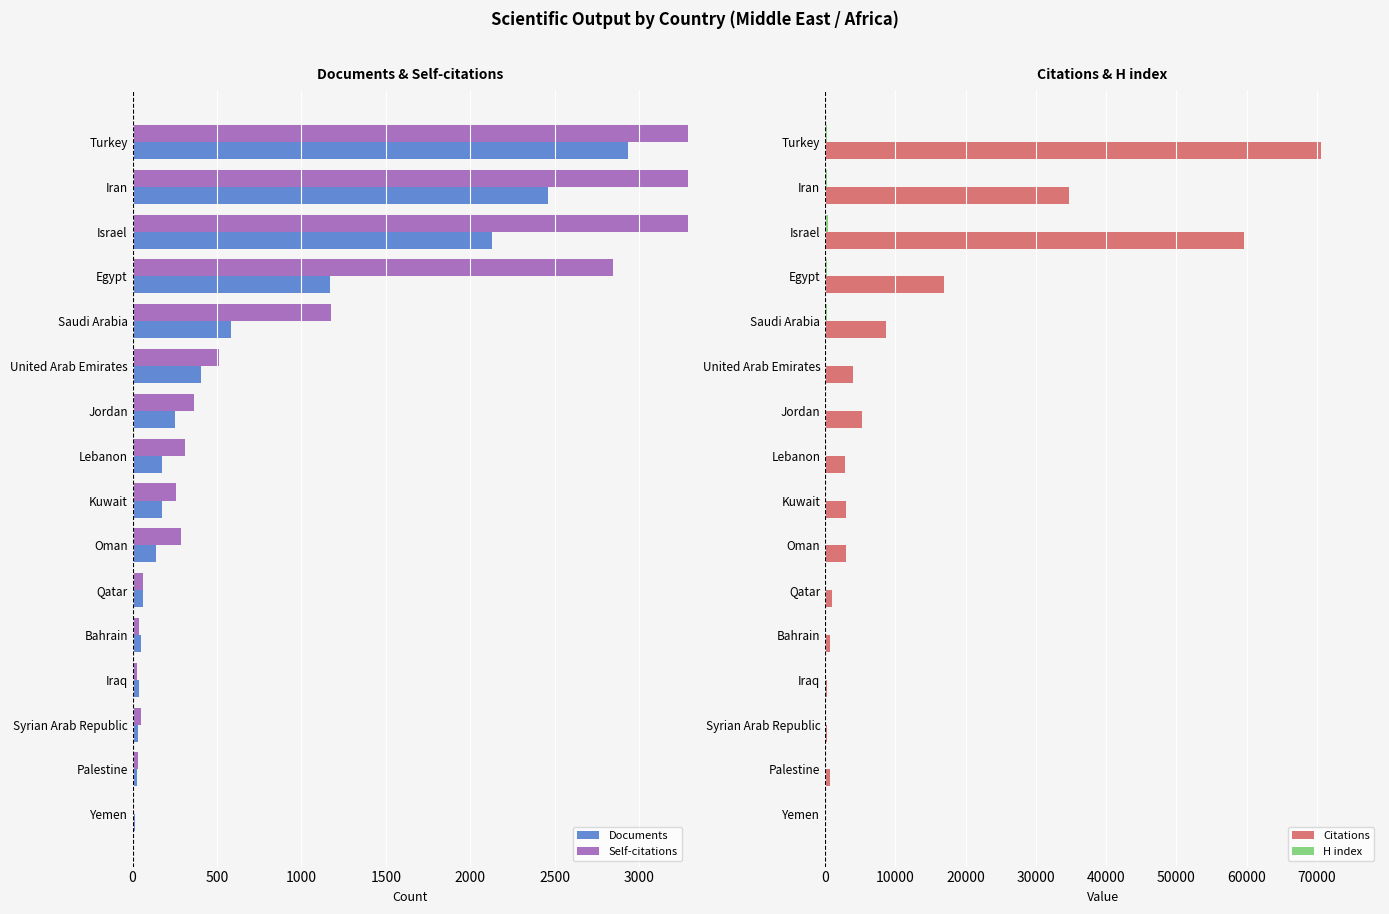

How many data points in Documents are less than 176?

8